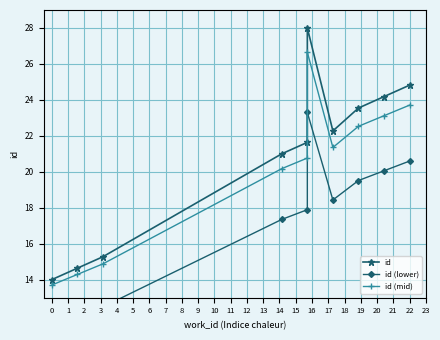

What is the maximum value shown in the chart?

28.0